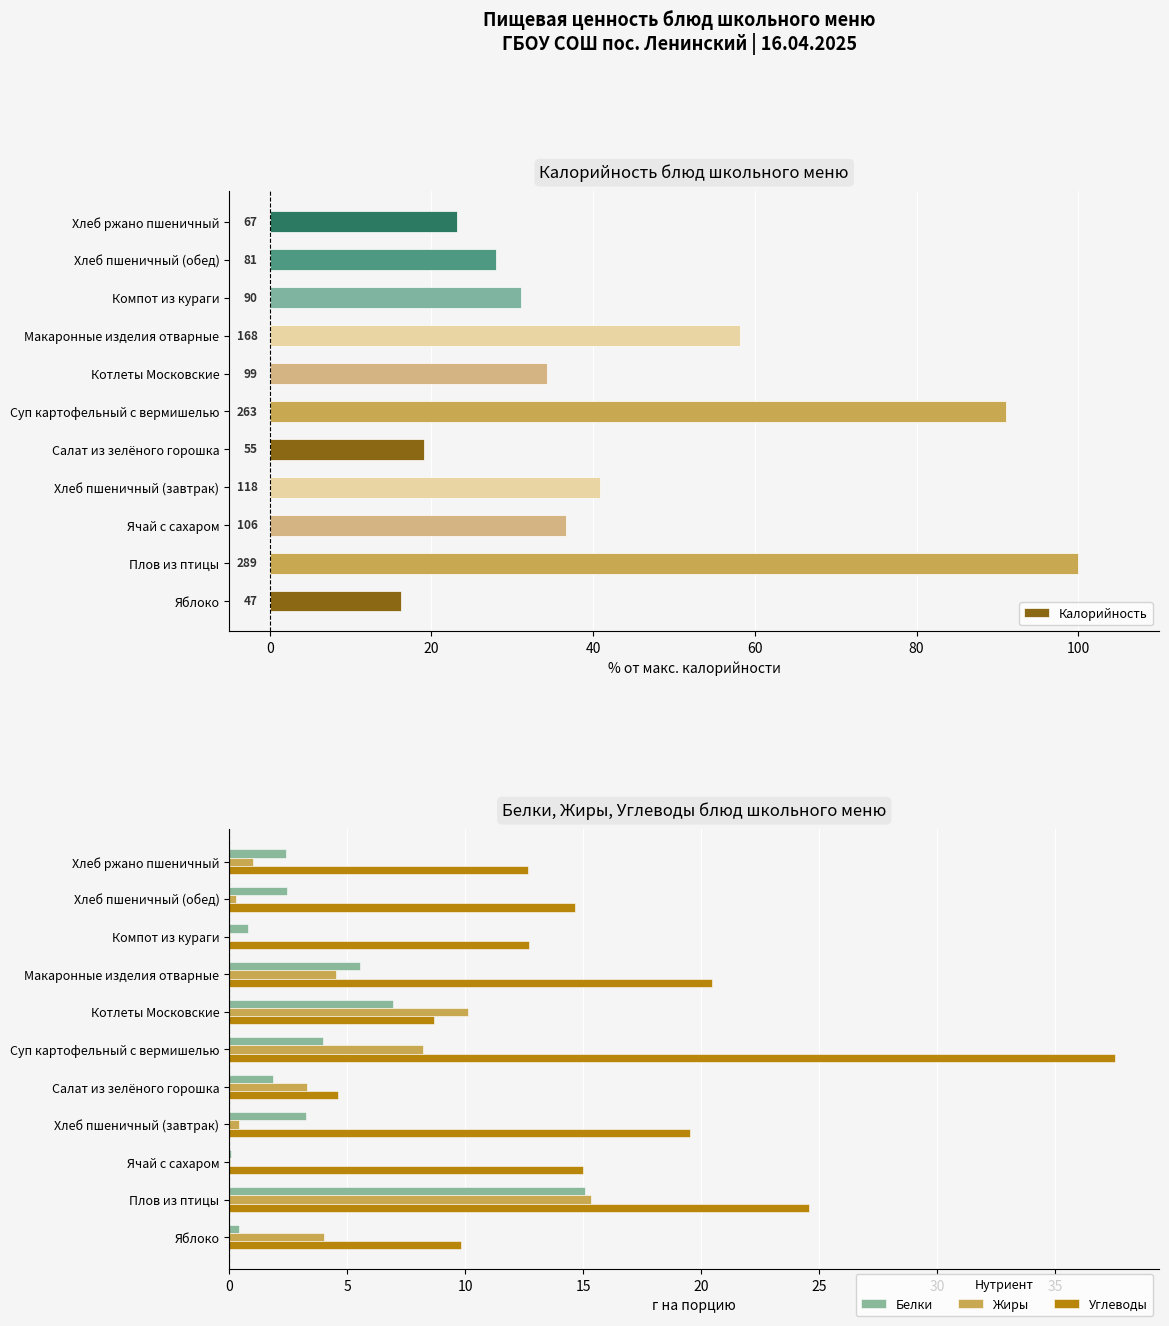

What value does the Углеводы series have at Компот из кураги?

12.7